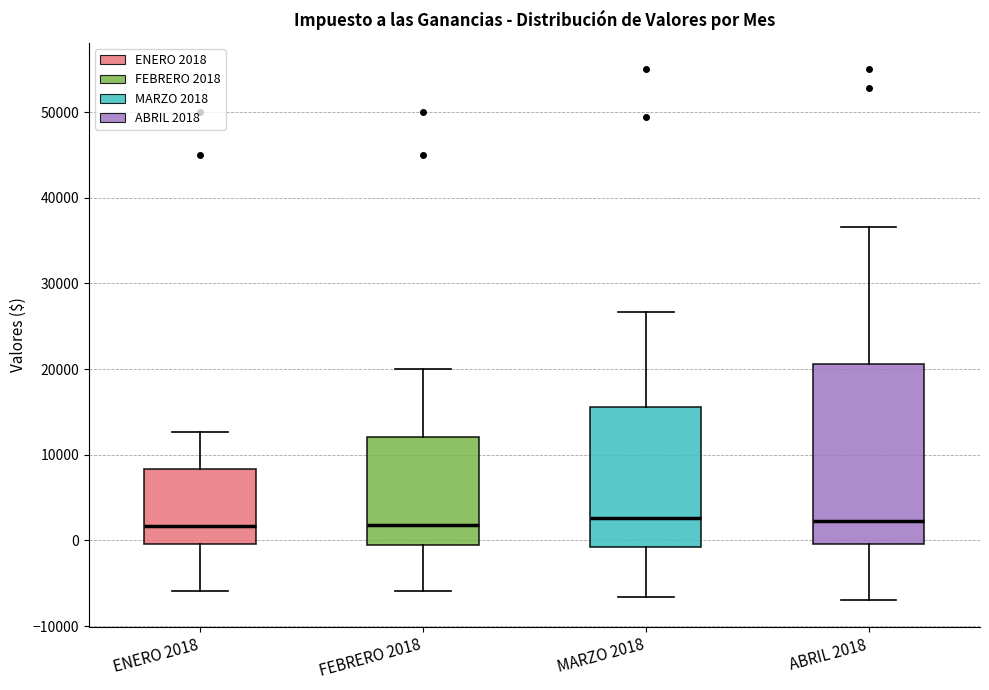

Reading left to right, read every box against the y-axis: the position of its median line, the range the box covers, and the ends of its whiskers. The values are not printed on the chart, so give them approximately, as read against the axis.

ENERO 2018: median 2000, box 0 to 8000, whiskers -6000 to 13000
FEBRERO 2018: median 2000, box -1000 to 12000, whiskers -6000 to 20000
MARZO 2018: median 3000, box -1000 to 16000, whiskers -7000 to 27000
ABRIL 2018: median 2000, box 0 to 21000, whiskers -7000 to 37000